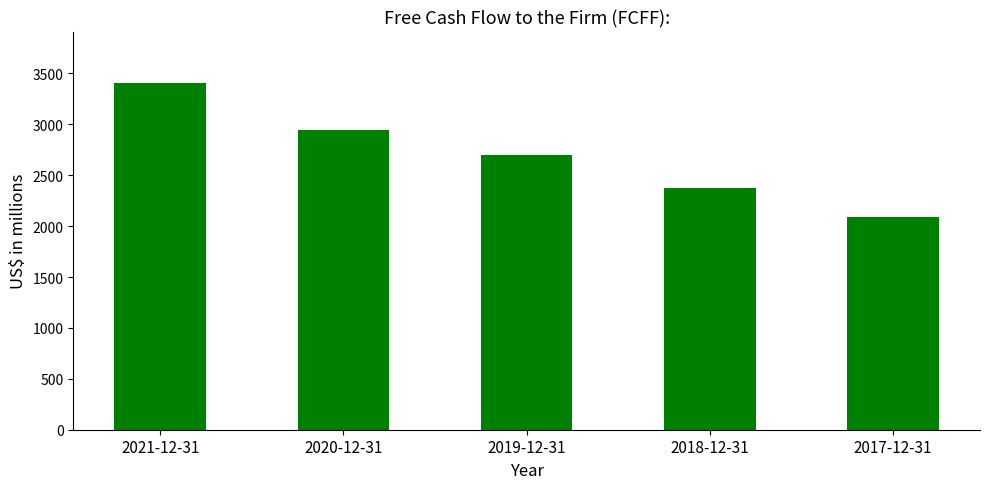

What is the difference between the maximum and minimum values?

1312